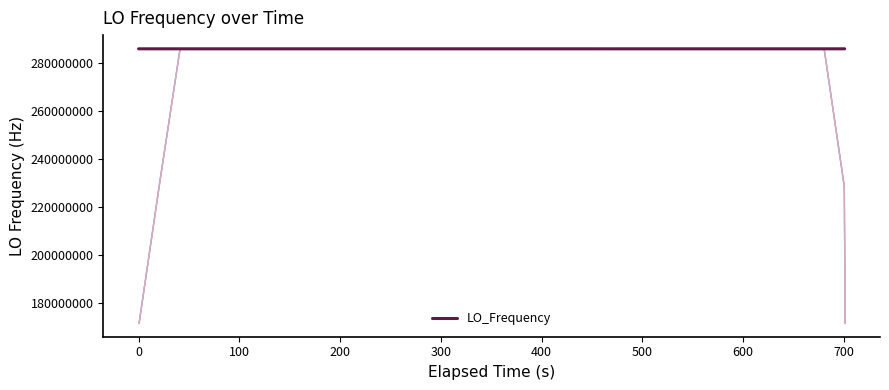

What is the greatest value displayed?

286047004.4